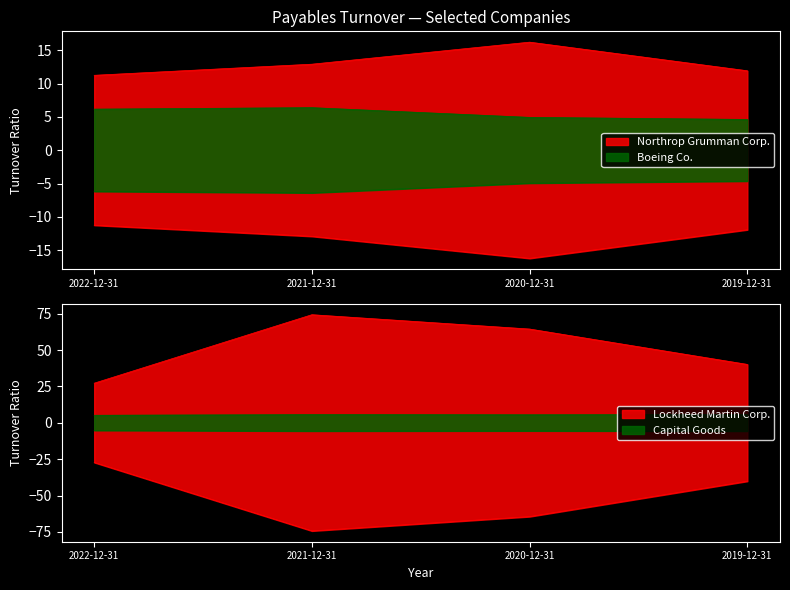

At which category is the sum across all series the highest?

2021-12-31